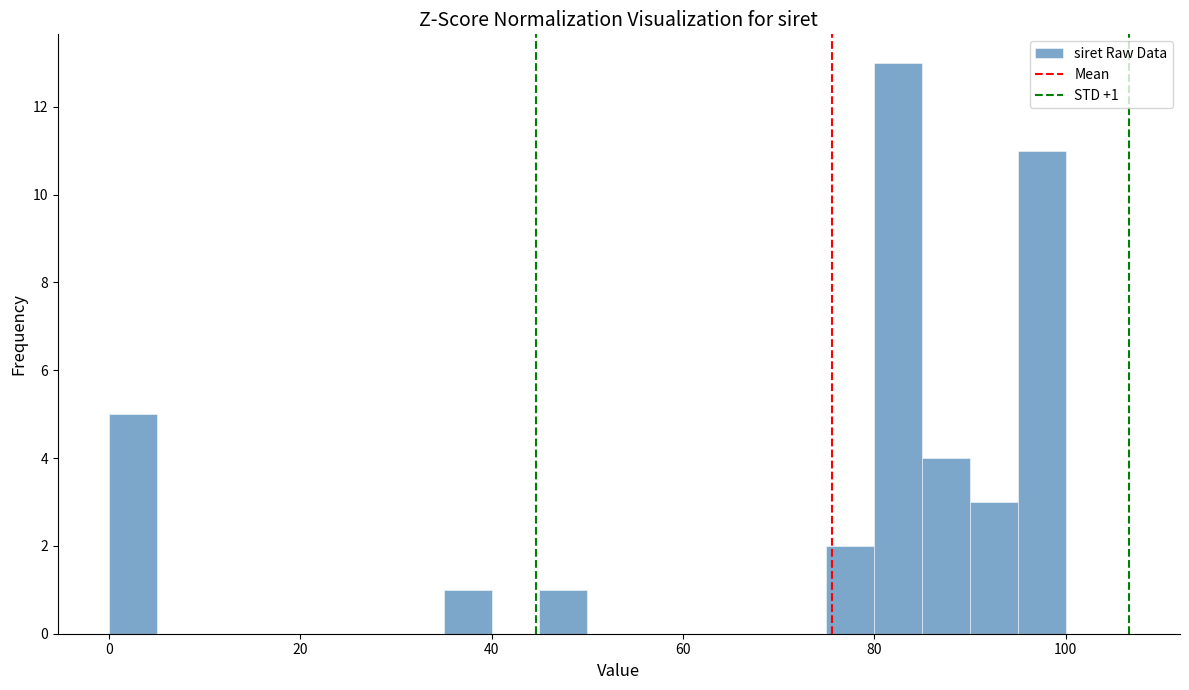

Read against the x-axis, roughly where is the centre of the tallest bar?

82